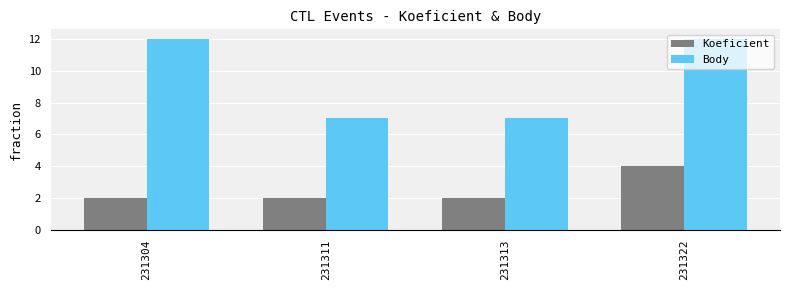

What is the sum of the Body values at 231313 and 231304?

19